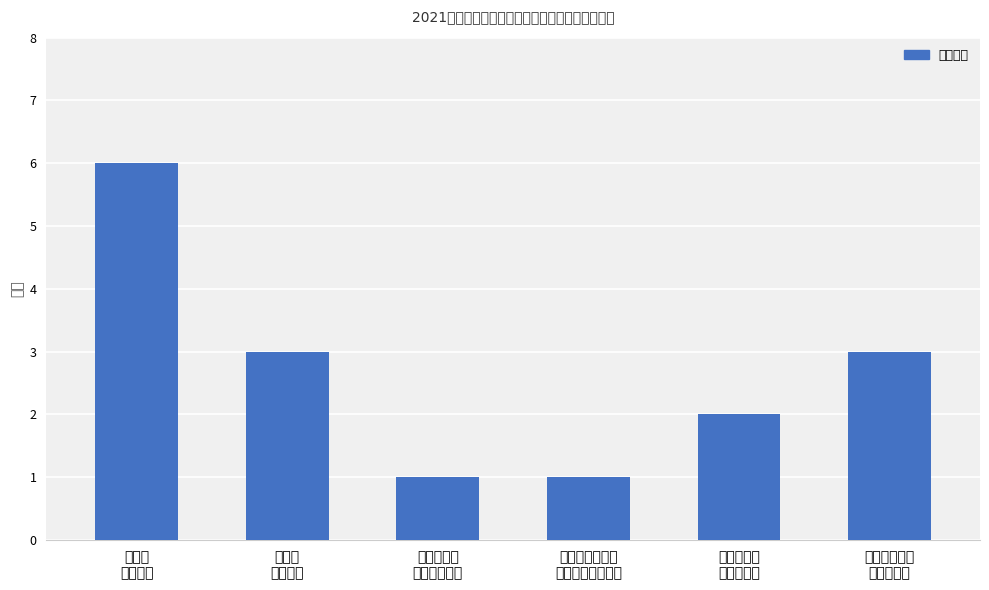

Reading left to right, list all the values displayed in this chart.

平阴县
人民医院=6	平阴县
中医医院=3	平阴县疾病
预防控制中心=1	平阴县妇幼保健
计划生育服务中心=1	平阴县洪范
池镇卫生院=2	平阴县精神卫
生防治中心=3